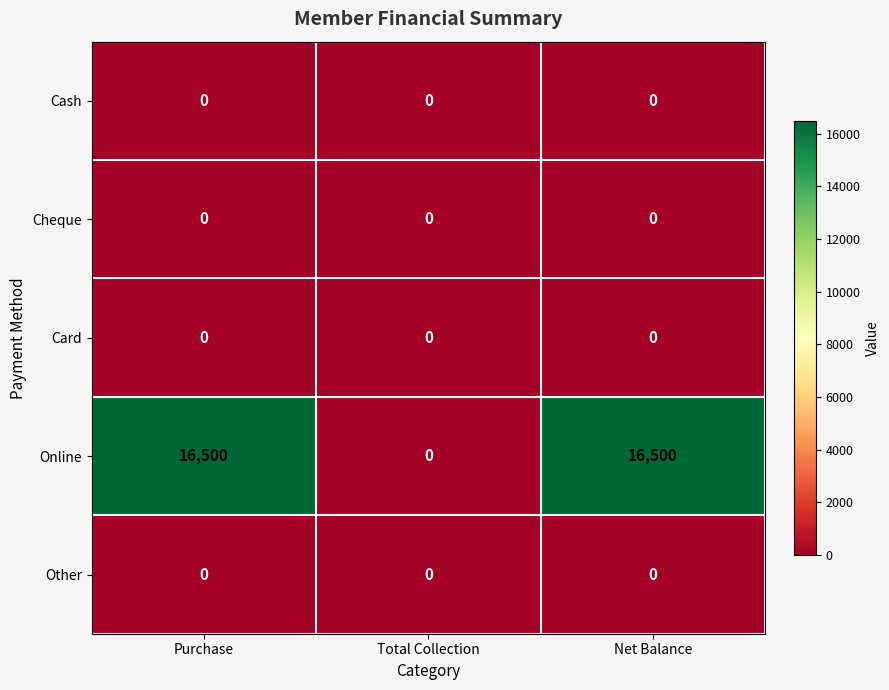

Reading left to right, what are all the values shown in this chart?

Cash: 0	0	0
Cheque: 0	0	0
Card: 0	0	0
Online: 16500	0	16500
Other: 0	0	0